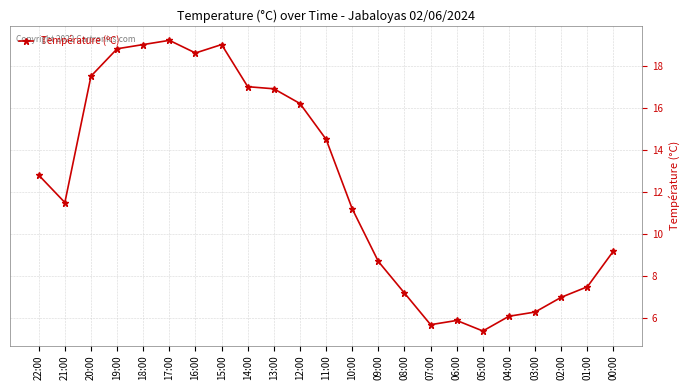

How many data points does each series have?

23